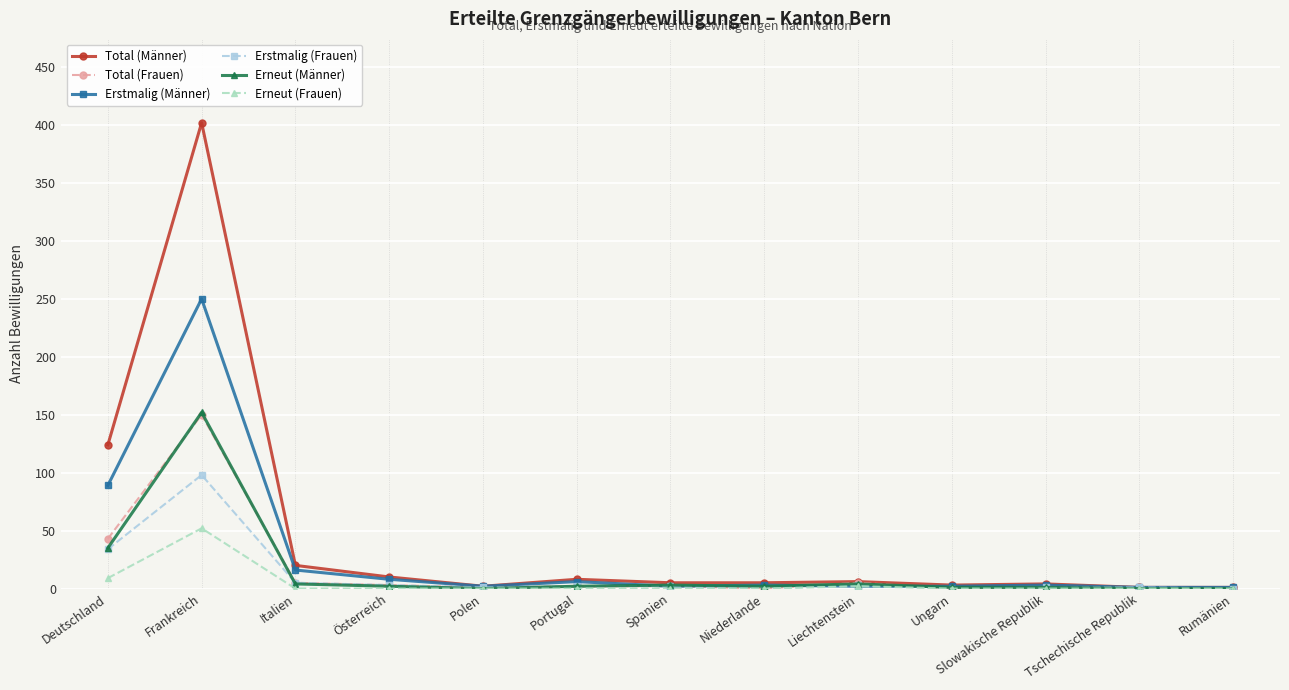

The Erneut (Frauen) series shows -36 at Portugal. True or false?

False